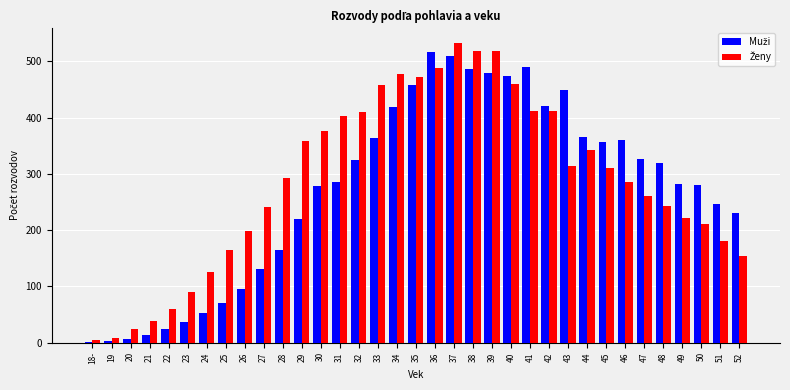

What is the greatest value displayed?

532